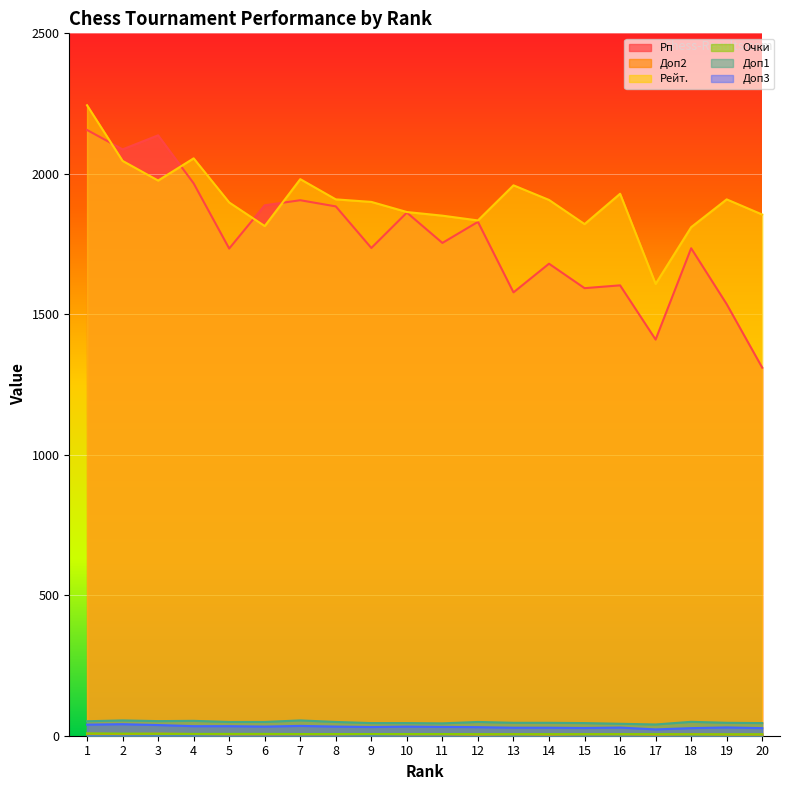

Which series has the widest spread of values?

Рп